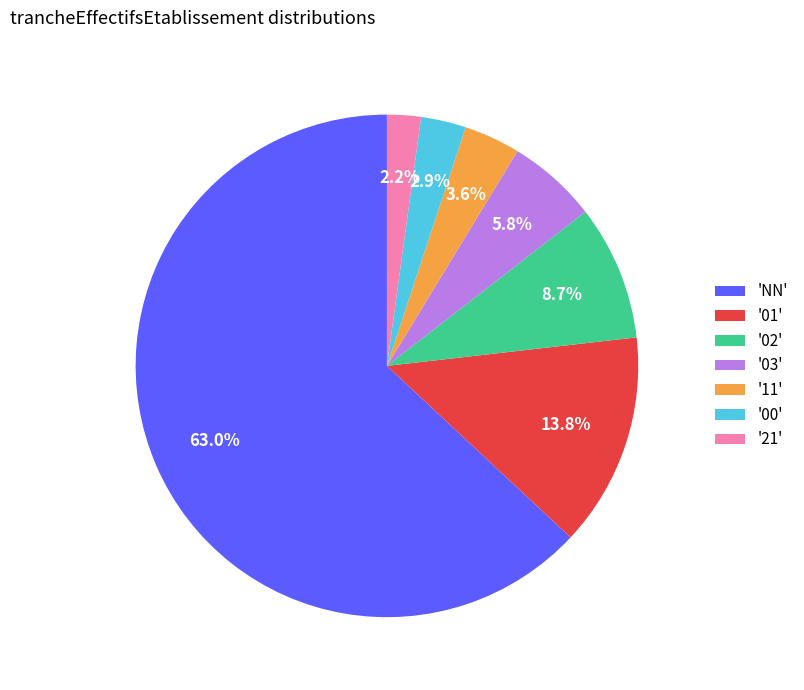

Which slice is the smallest?

'21'